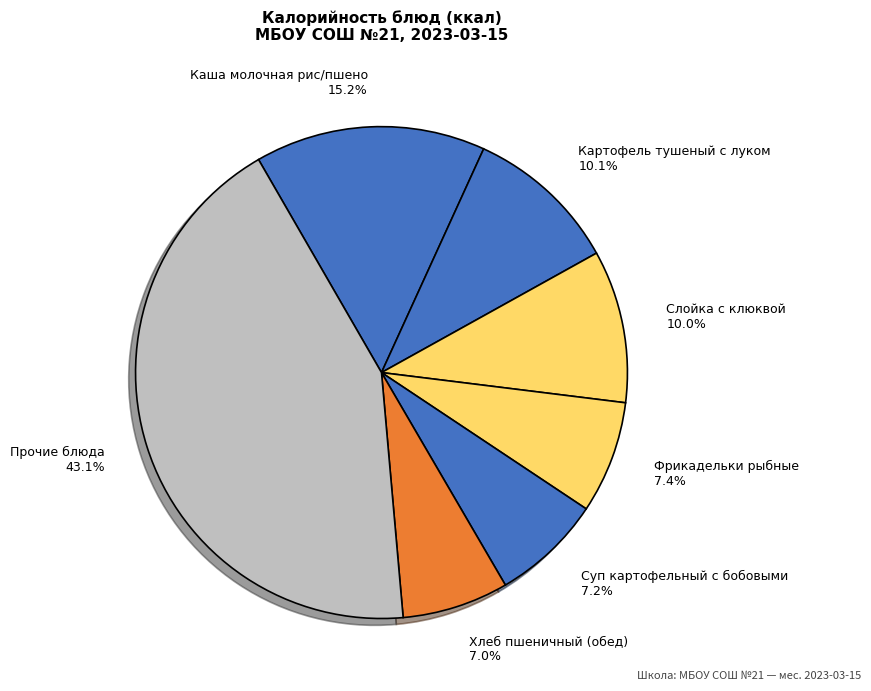

What is the ratio of the value at Каша молочная рис/пшено 15.2% to the value at Хлеб пшеничный (обед) 7.0%?

2.2